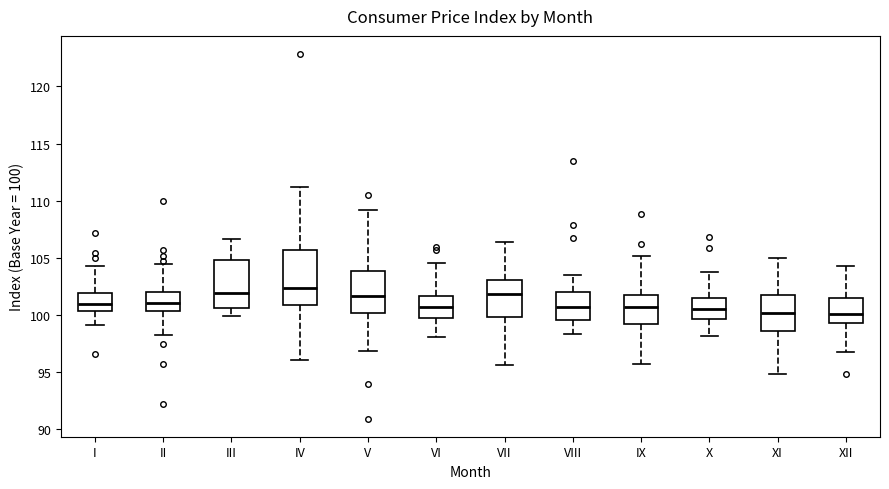

Reading left to right, read every box against the y-axis: the position of its median line, the range the box covers, and the ends of its whiskers. The values are not printed on the chart, so give them approximately, as read against the axis.

I: median 101.0, box 100.5 to 102.0, whiskers 99.0 to 104.5
II: median 101.0, box 100.5 to 102.0, whiskers 98.5 to 104.5
III: median 102.0, box 100.5 to 105.0, whiskers 100.0 to 106.5
IV: median 102.5, box 101.0 to 105.5, whiskers 96.0 to 111.0
V: median 101.5, box 100.0 to 104.0, whiskers 97.0 to 109.0
VI: median 100.5, box 99.5 to 101.5, whiskers 98.0 to 104.5
VII: median 102.0, box 100.0 to 103.0, whiskers 95.5 to 106.5
VIII: median 100.5, box 99.5 to 102.0, whiskers 98.5 to 103.5
IX: median 100.5, box 99.0 to 101.5, whiskers 95.5 to 105.0
X: median 100.5, box 99.5 to 101.5, whiskers 98.0 to 103.5
XI: median 100.0, box 98.5 to 102.0, whiskers 95.0 to 105.0
XII: median 100.0, box 99.5 to 101.5, whiskers 96.5 to 104.5